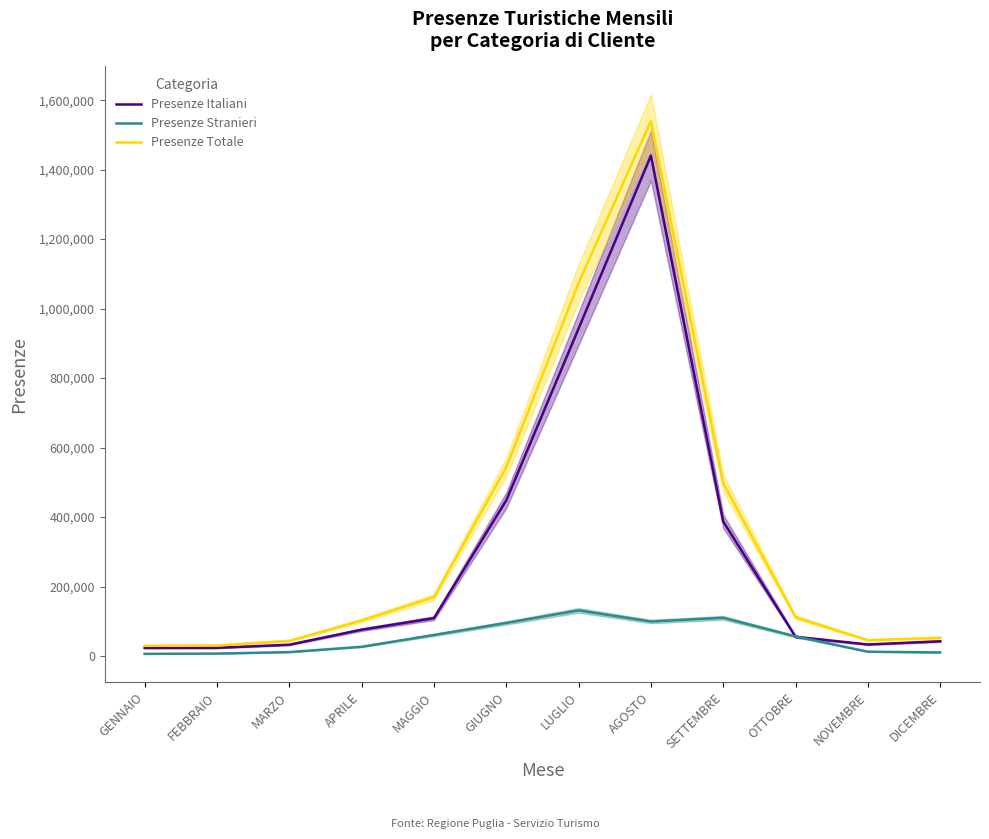

How many interior local valleys does the Presenze Stranieri series have?

1